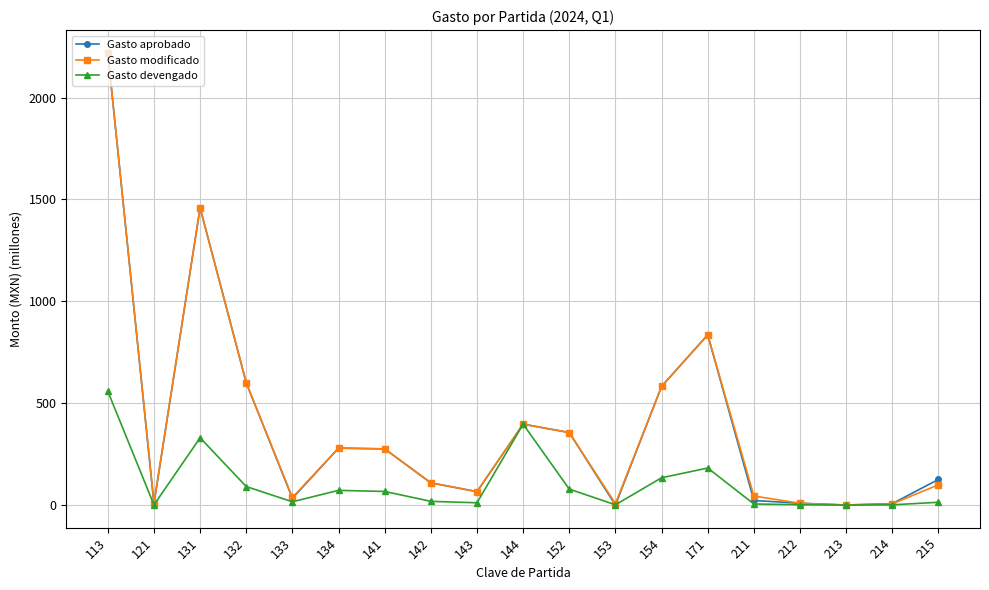

What is the value of the Gasto modificado point at the 16th from the left?

8.8